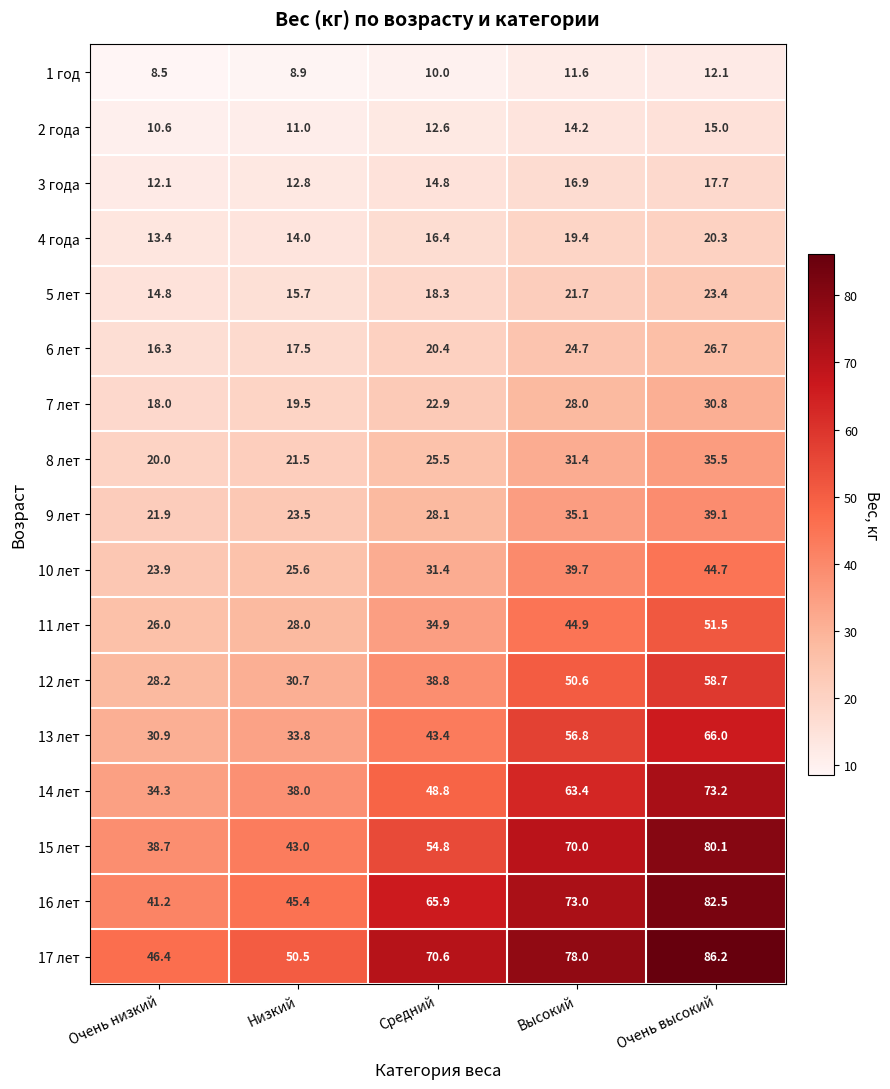

What is the smallest value displayed?

8.5